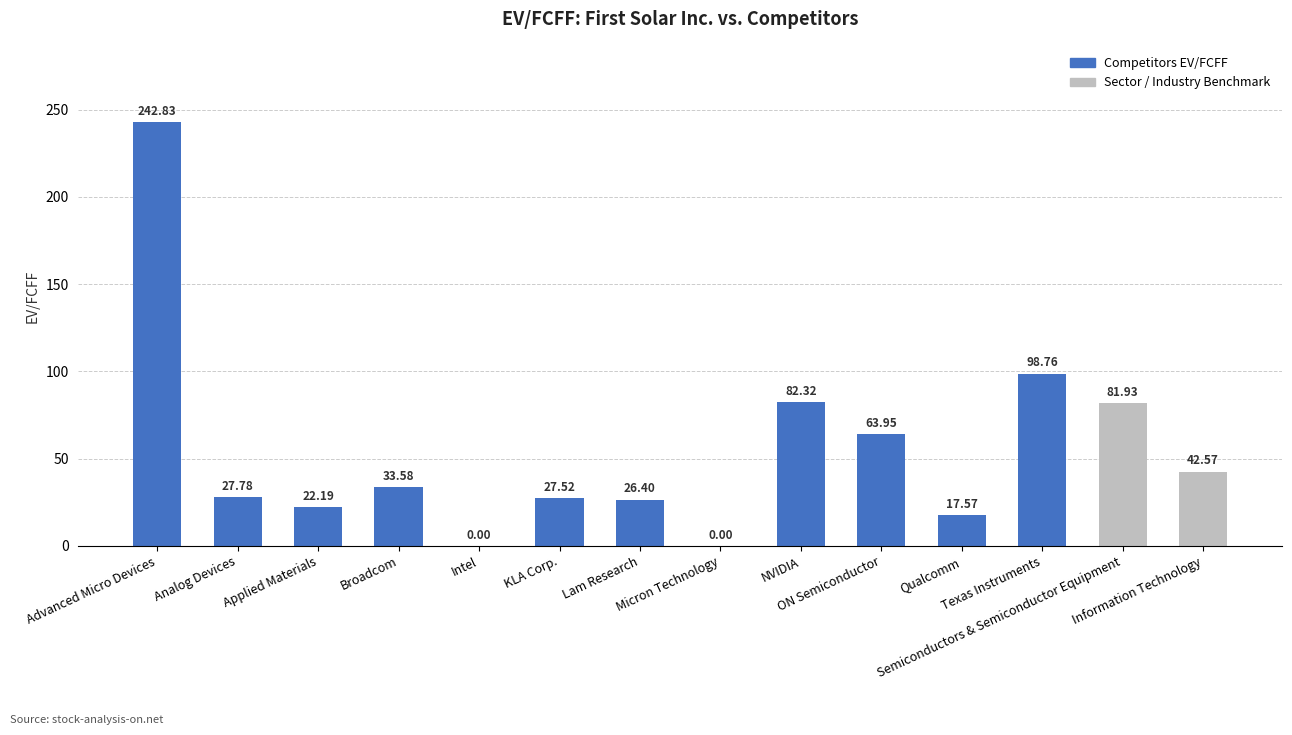

True or false: the data shows 26.4 at Lam Research.

True